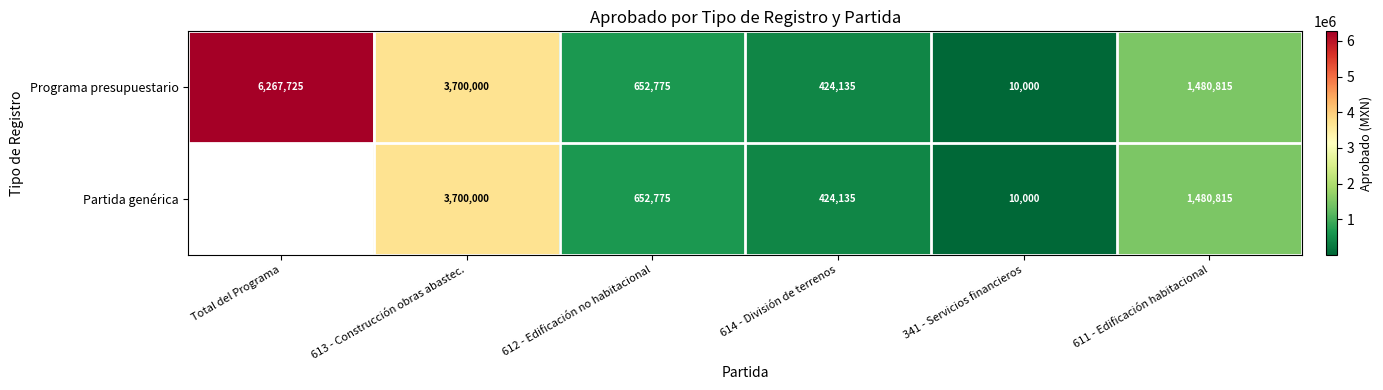

Count the number of data series in this chart.

2